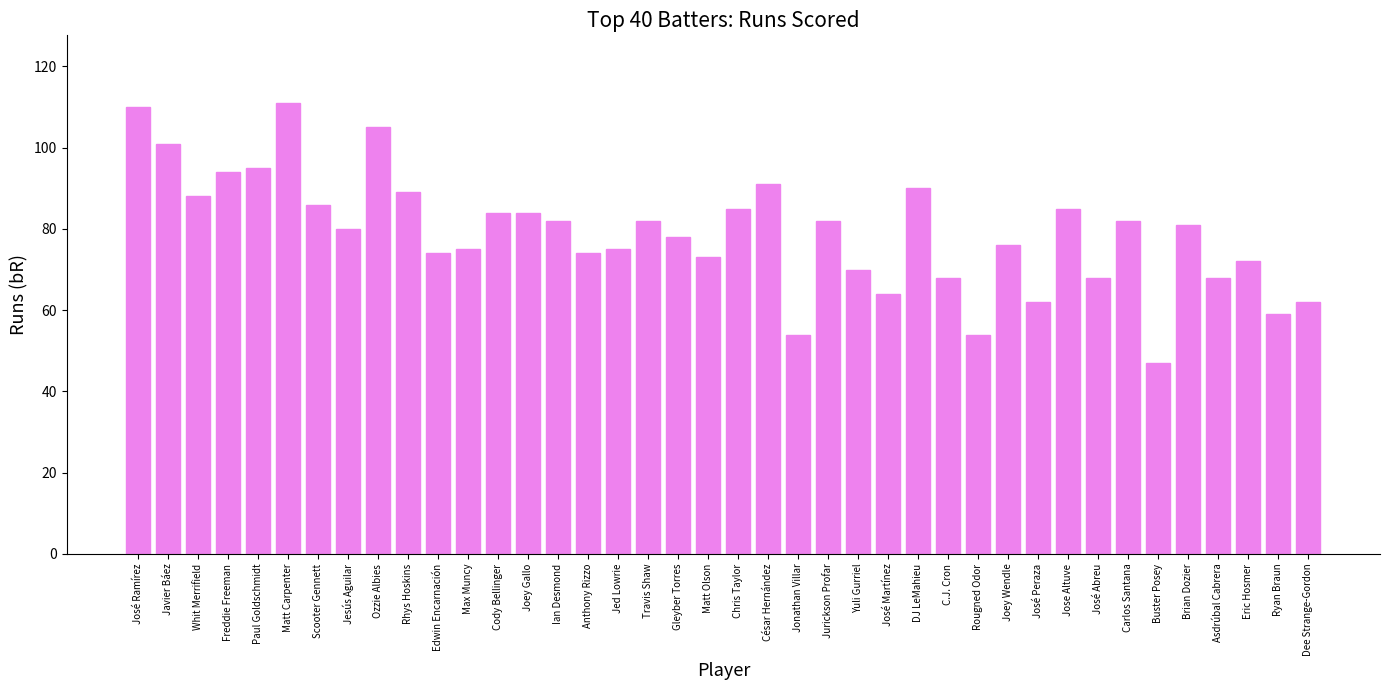

At which category does the chart reach its minimum across all series?

Buster Posey